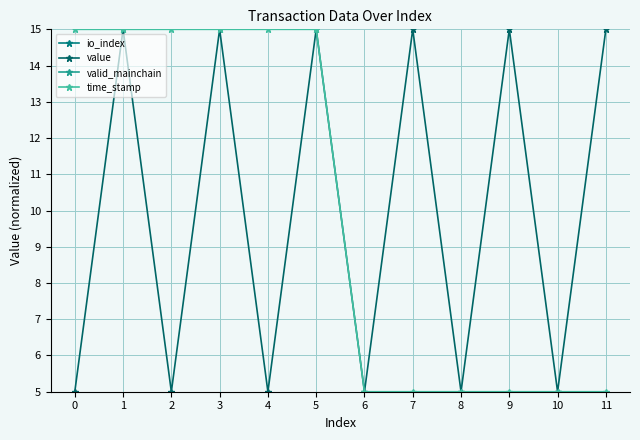

What is the difference between the highest and lowest values at 5?

14